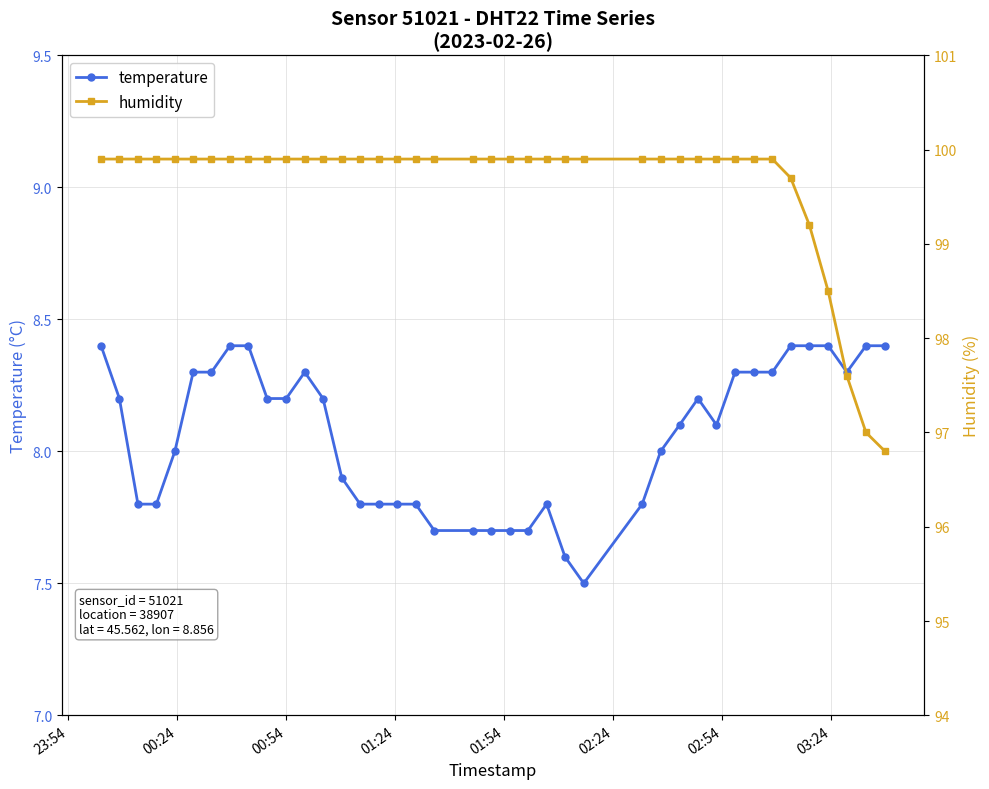

What is the sum of all temperature values?

322.4